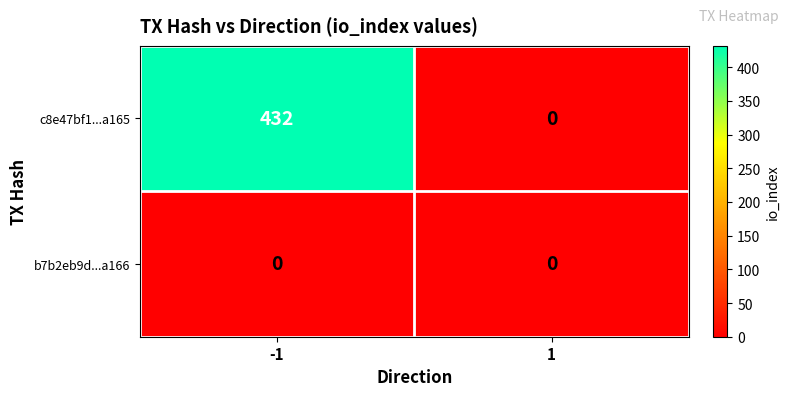

True or false: c8e47bf1...a165 has a value of 263 at 1.

False